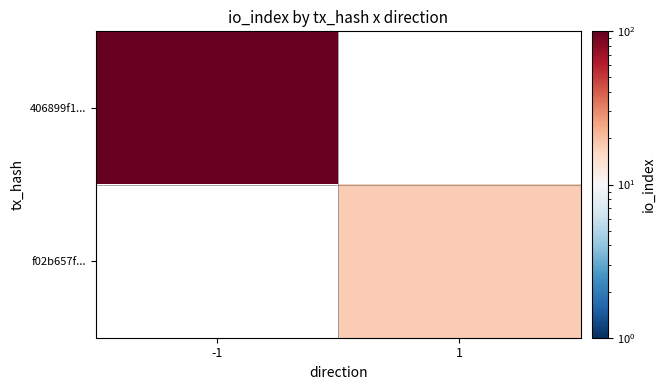

What value does the f02b657f... series have at 1?

18.0